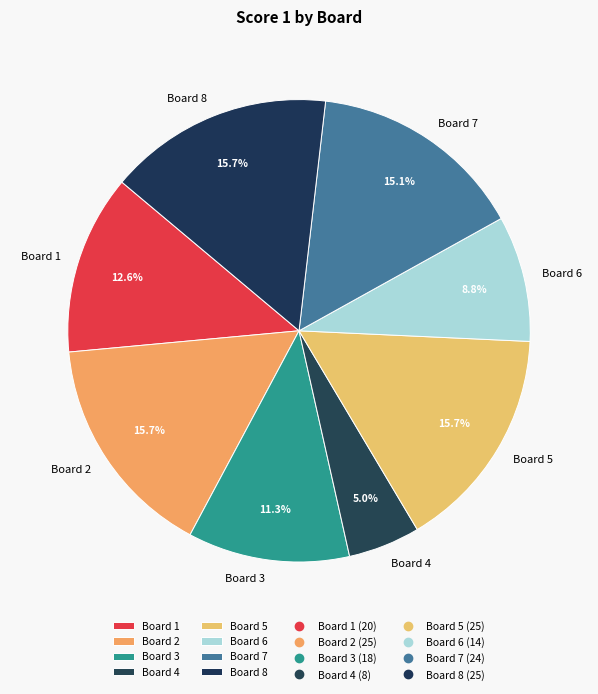

Which category has the smallest portion of the pie?

Board 4